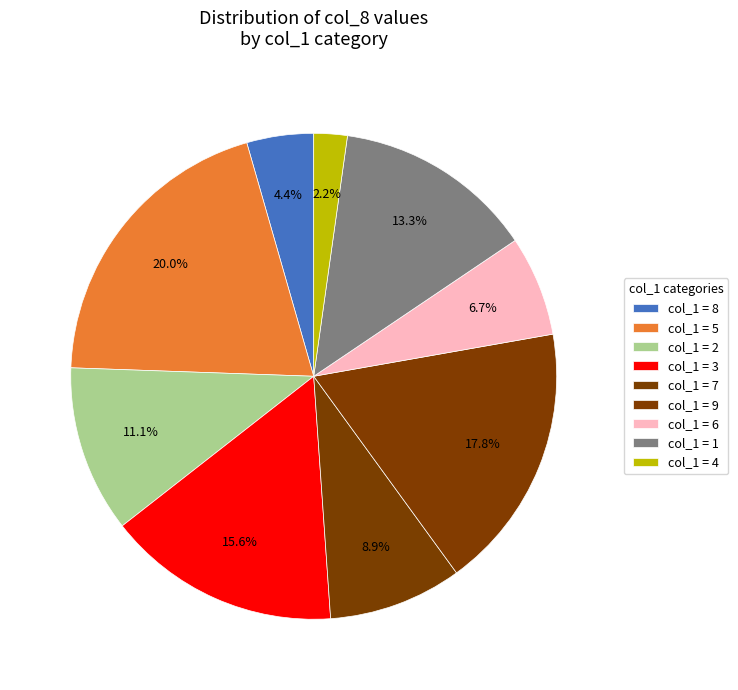

How many slices are in this pie chart?

9